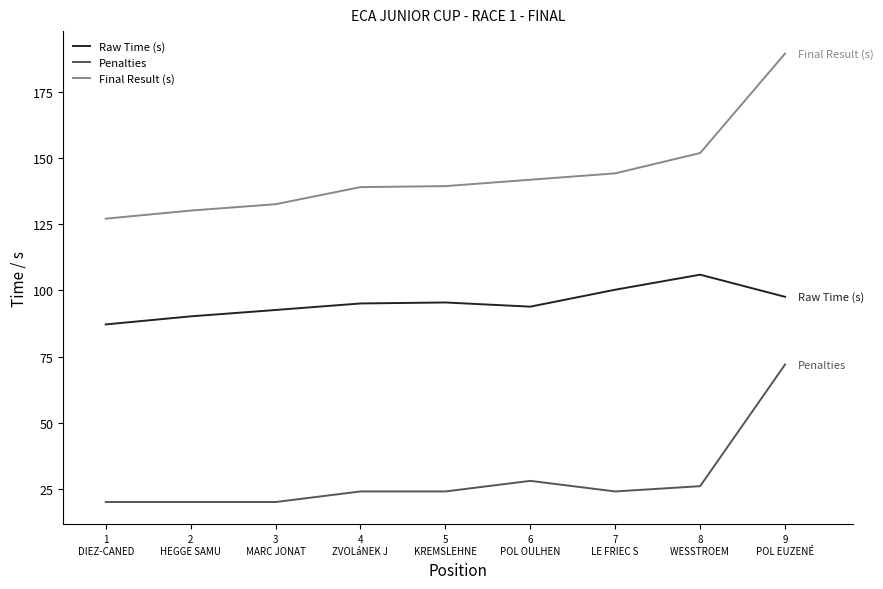

True or false: Raw Time (s) and Final Result (s) intersect in this chart.

False